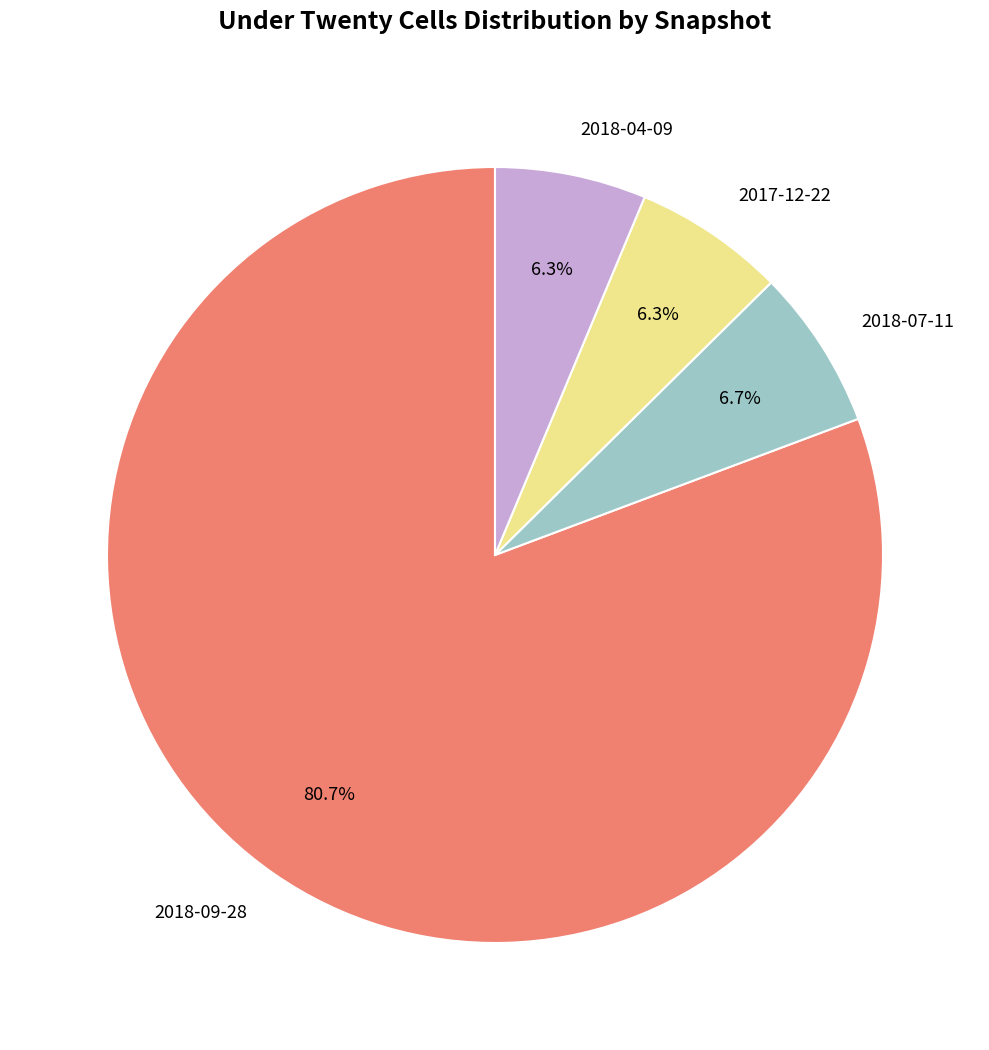

Do 2018-04-09 and 2017-12-22 together represent more than half of the pie?

No